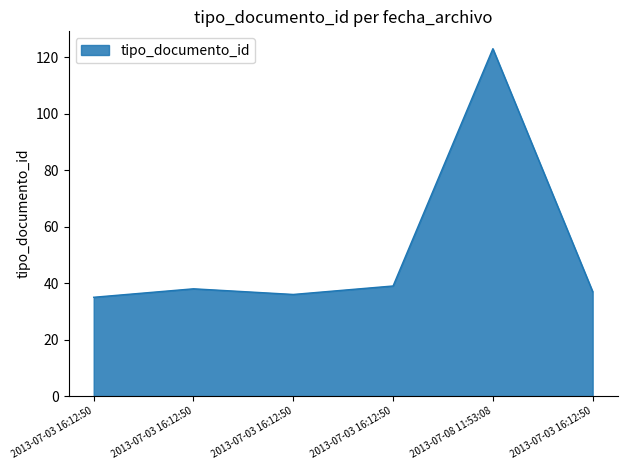

What is the ratio of the value at 2013-07-03 16:12:50 to the value at 2013-07-08 11:53:08?

0.3